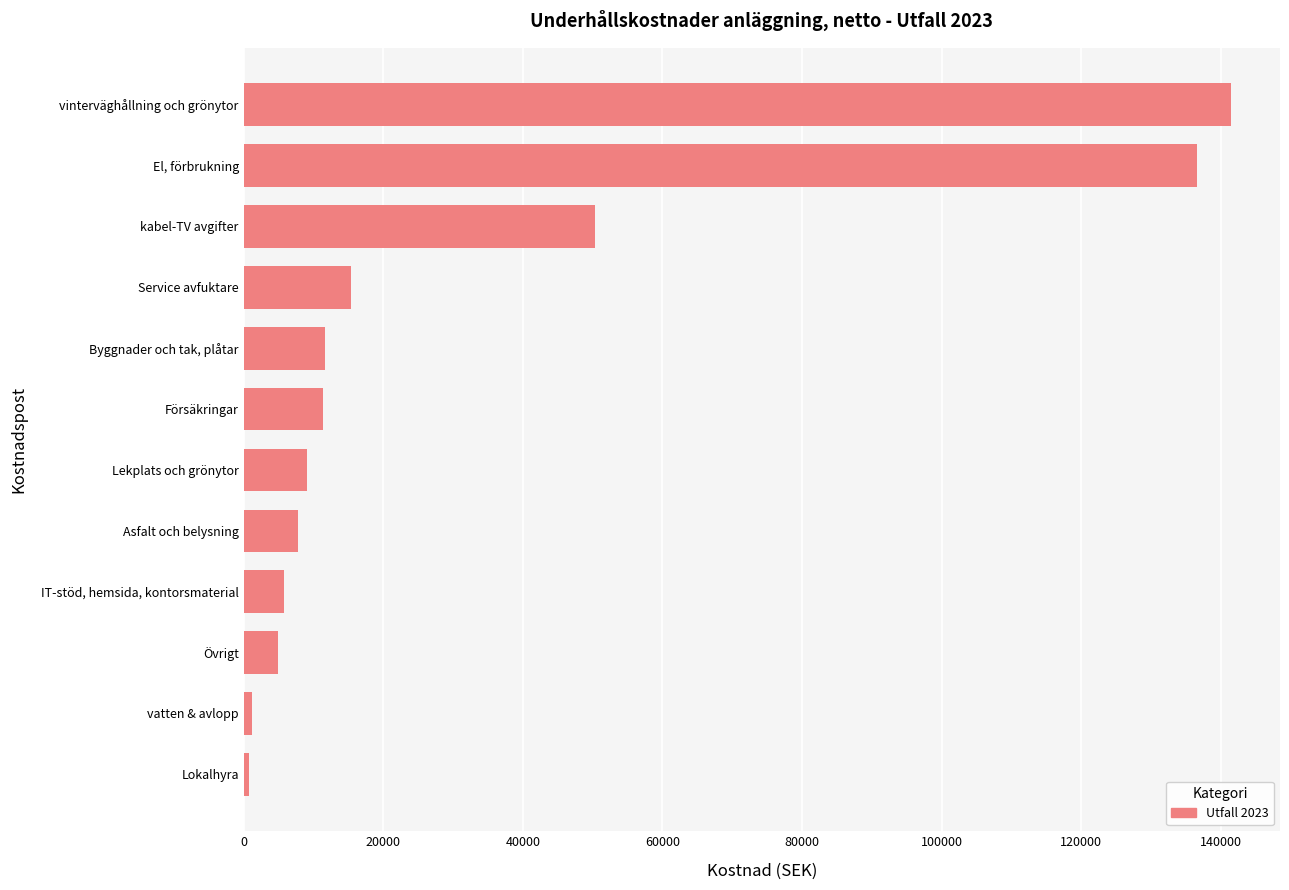

What is the sum of all values?

396412.7